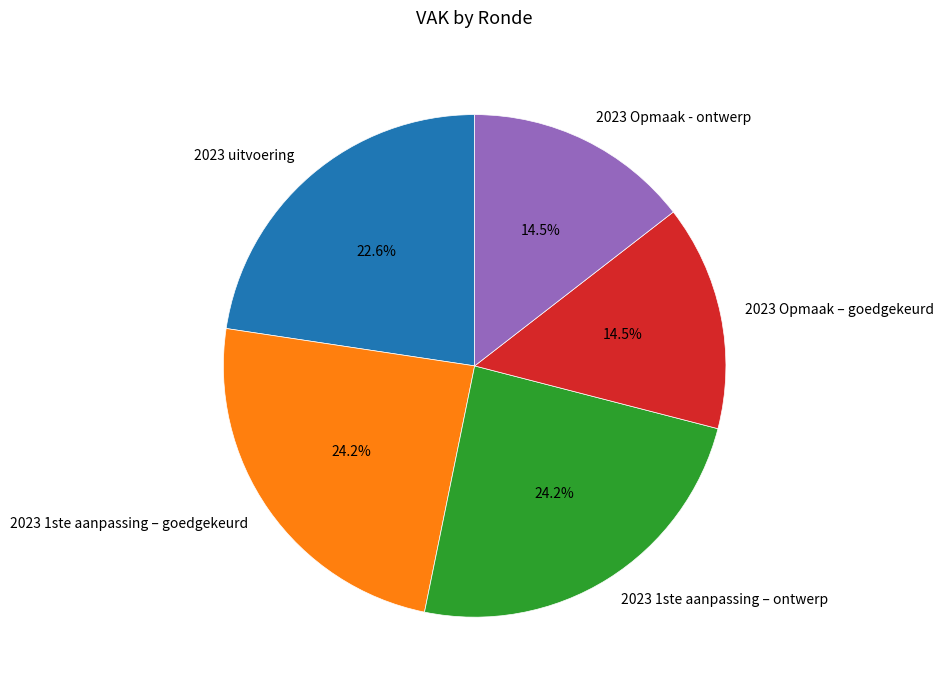

Does 2023 1ste aanpassing – goedgekeurd account for over 50% of the chart?

No